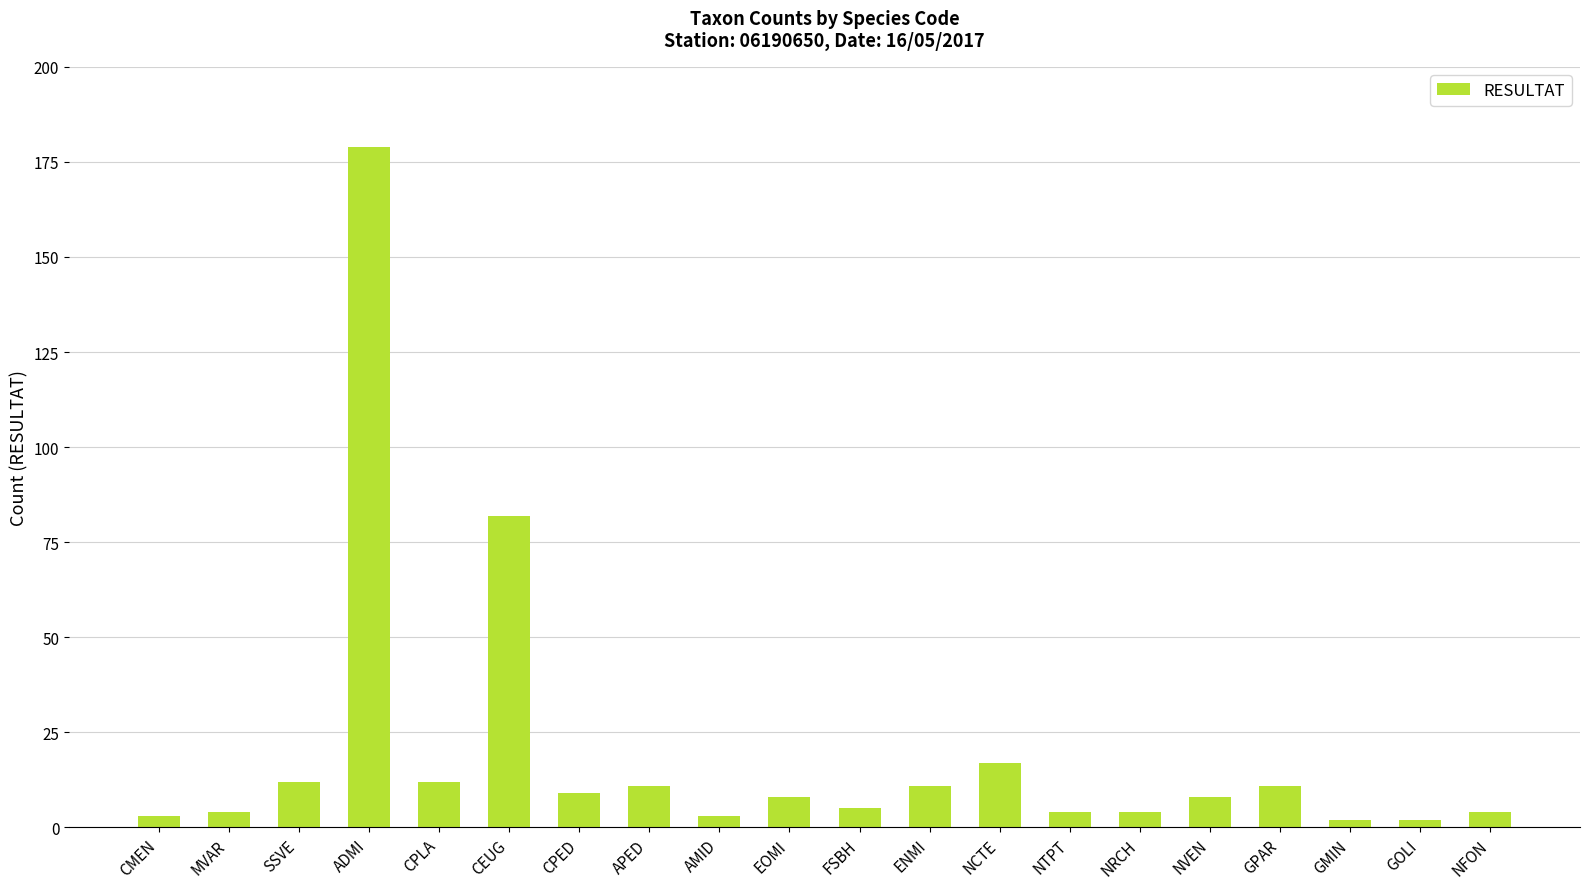

Reading left to right, what are all the values shown in this chart?

3	4	12	179	12	82	9	11	3	8	5	11	17	4	4	8	11	2	2	4